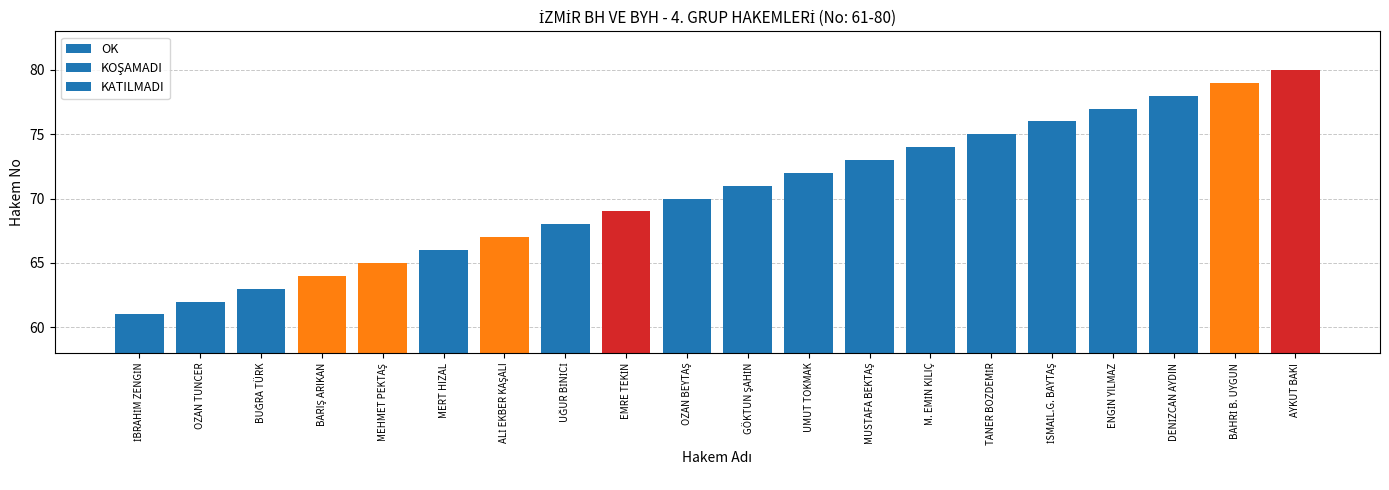

What is the difference between the maximum and minimum values?

19